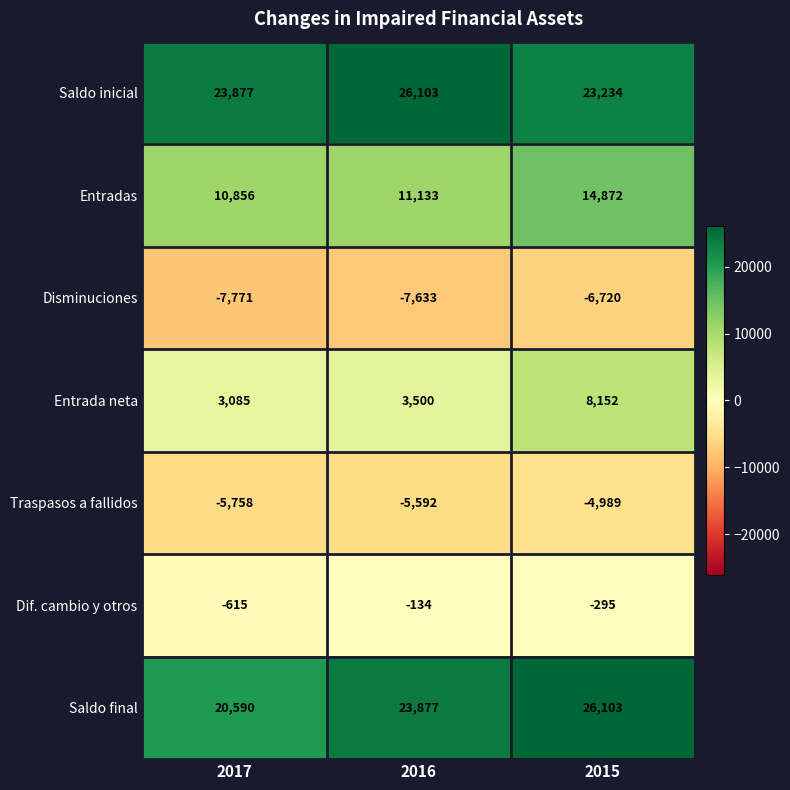

Reading right to left, list all the values displayed in this chart.

Saldo inicial: 23234	26103	23877
Entradas: 14872	11133	10856
Disminuciones: -6720	-7633	-7771
Entrada neta: 8152	3500	3085
Traspasos a fallidos: -4989	-5592	-5758
Dif. cambio y otros: -295	-134	-615
Saldo final: 26103	23877	20590